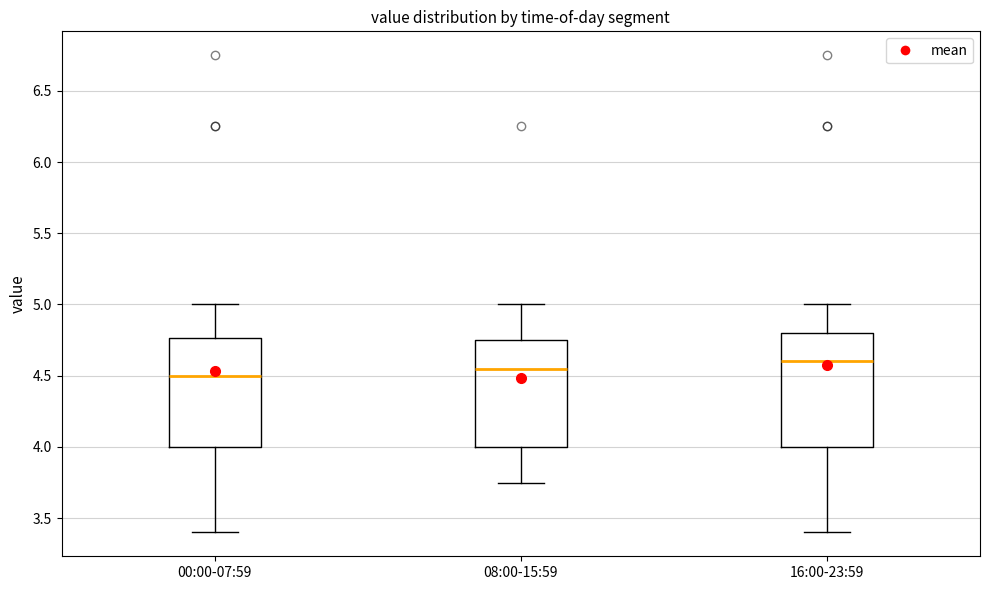

Reading left to right, transcribe this box plot: for each box, give where its median line is, the range the box spans, and where its two whiskers end, as read against the y-axis. The values are not printed on the chart, so give them approximately, as read against the axis.

00:00-07:59: median 4.50, box 4.00 to 4.75, whiskers 3.40 to 5.00
08:00-15:59: median 4.55, box 4.00 to 4.75, whiskers 3.75 to 5.00
16:00-23:59: median 4.60, box 4.00 to 4.80, whiskers 3.40 to 5.00